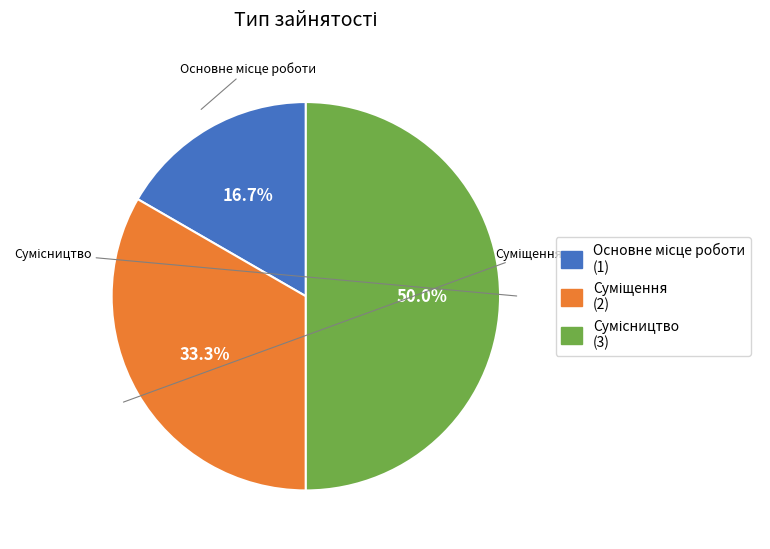

The Основне місце роботи slice represents 9% of the pie. True or false?

False